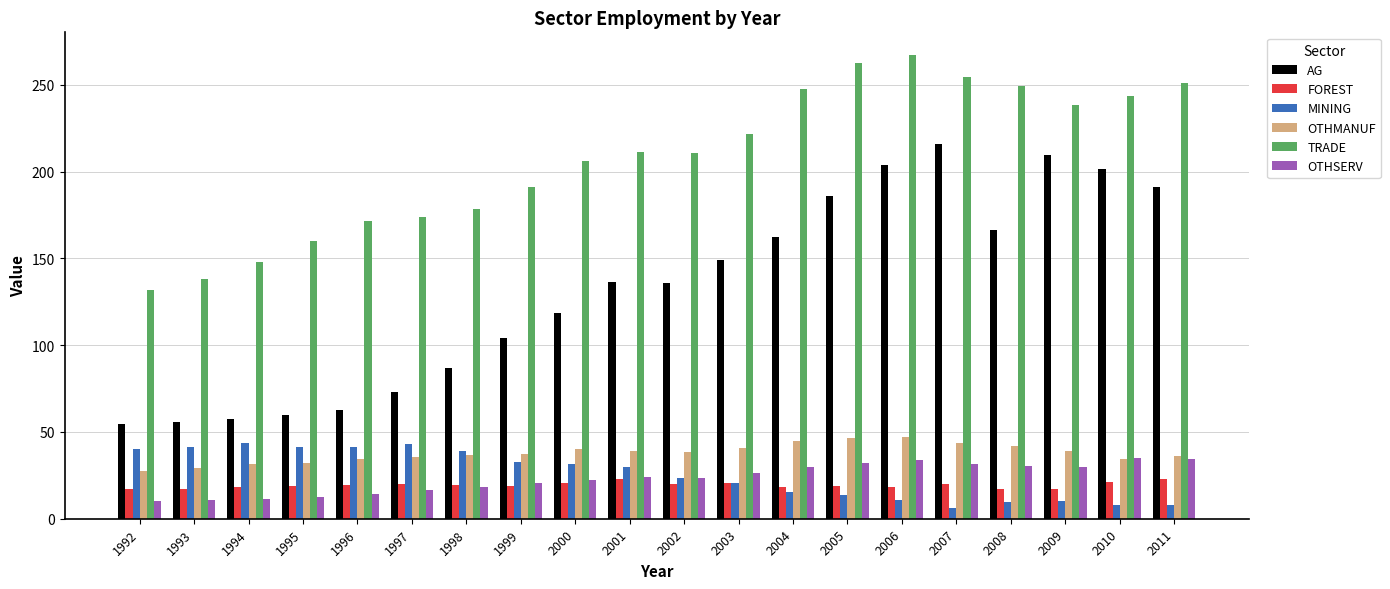

What is the sum of all AG values?

2631.1